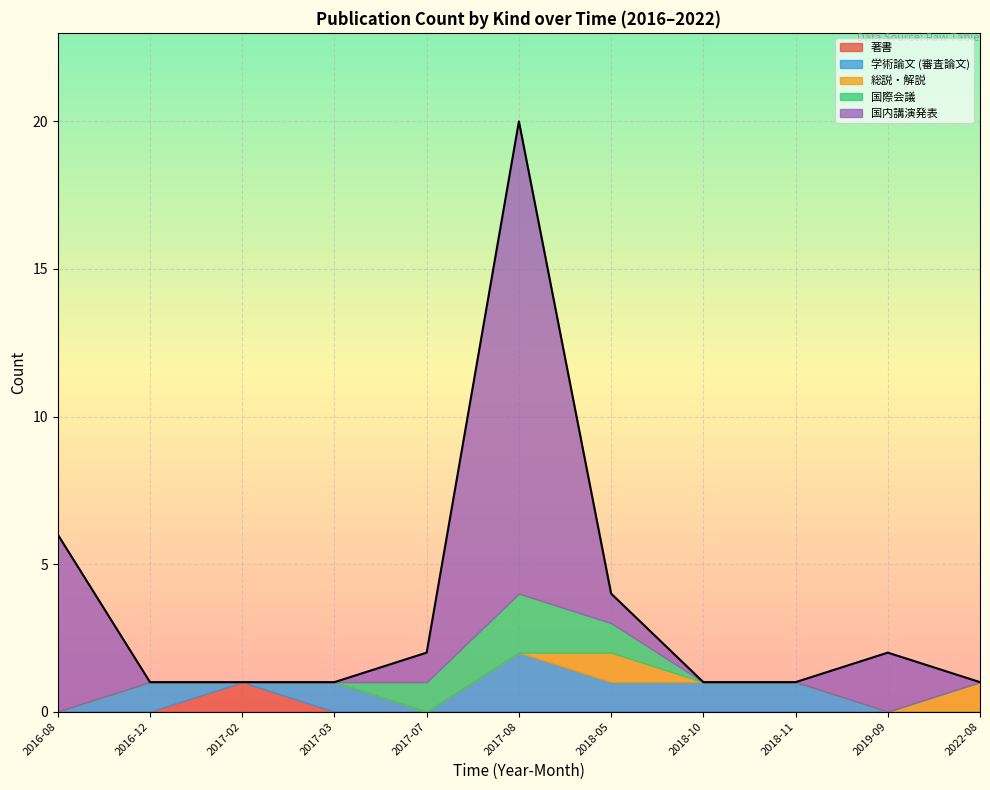

True or false: 学術論文 (審査論文) has a value of 3 at 2017-04.

False